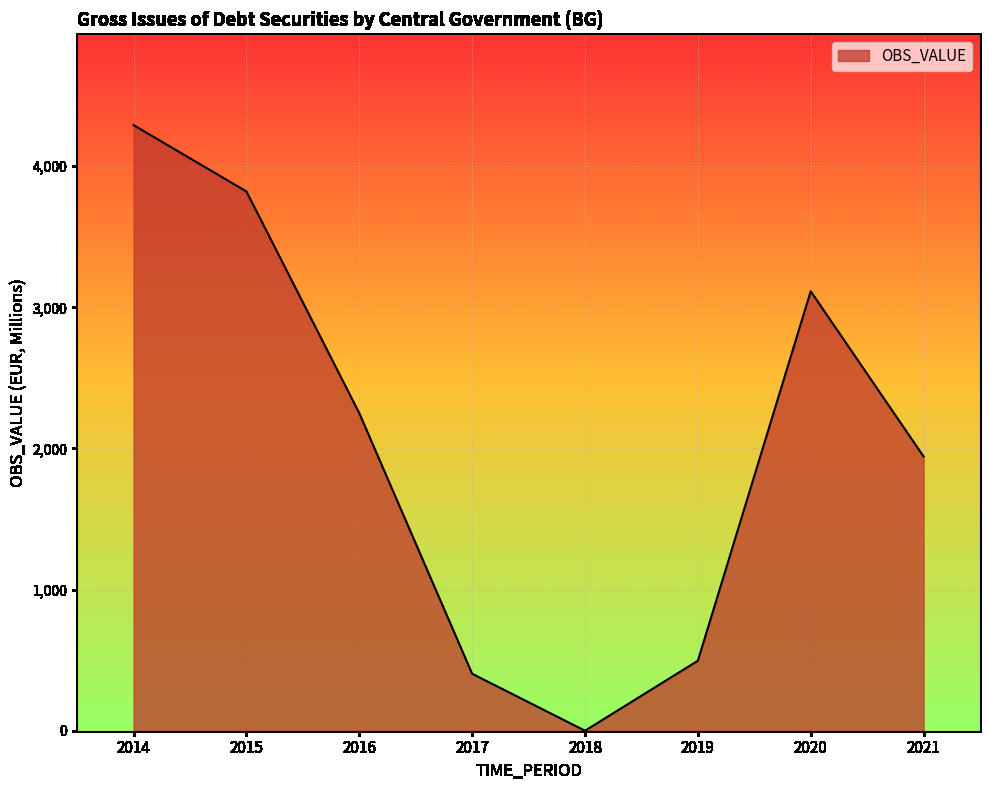

Where does the data first go above 2249?

2014